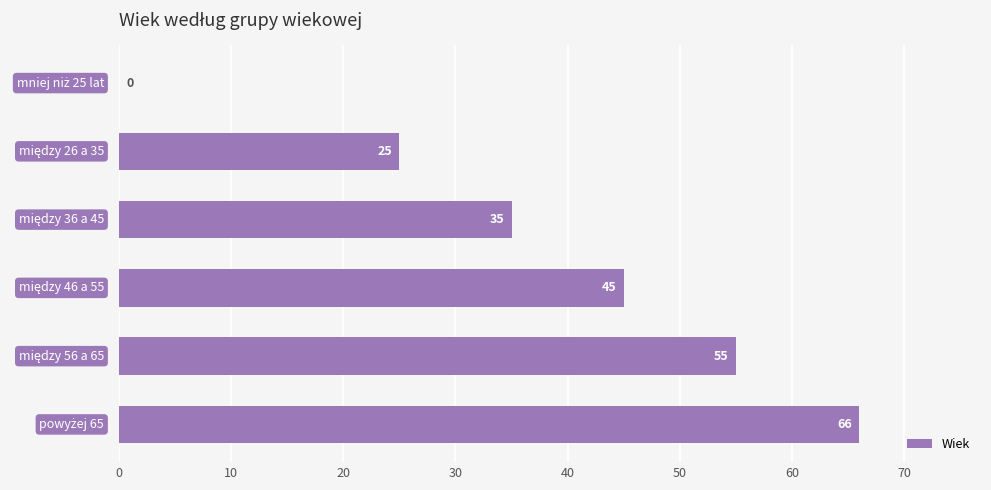

Does the chart contain stacked bars?

No